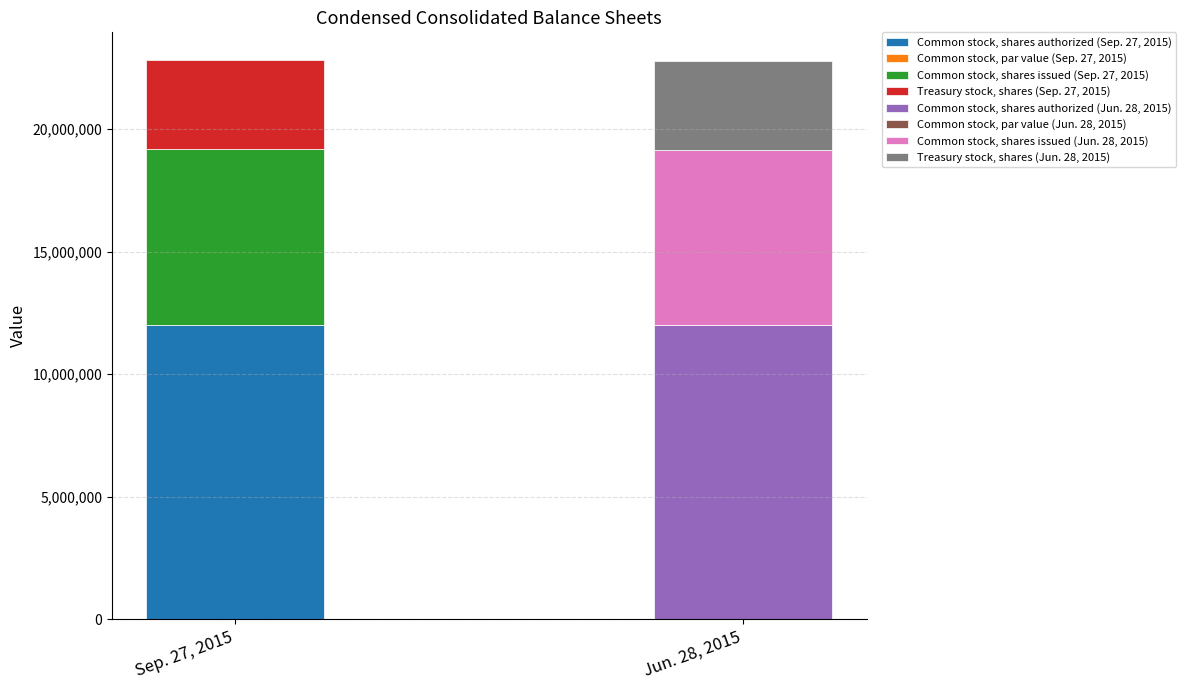

At which label is Jun. 28, 2015 closest to 6000000?

Common stock, shares issued